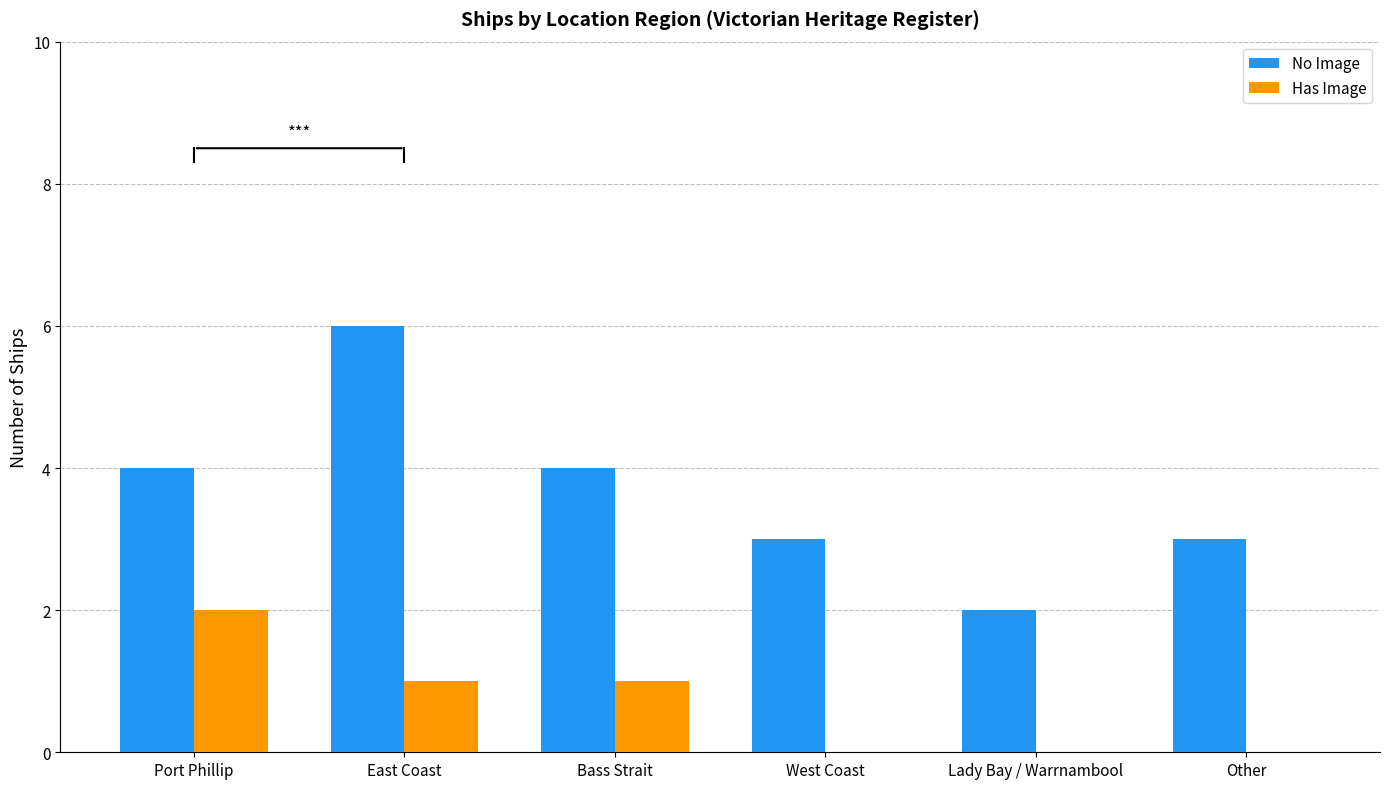

How many distinct data groups are displayed?

2